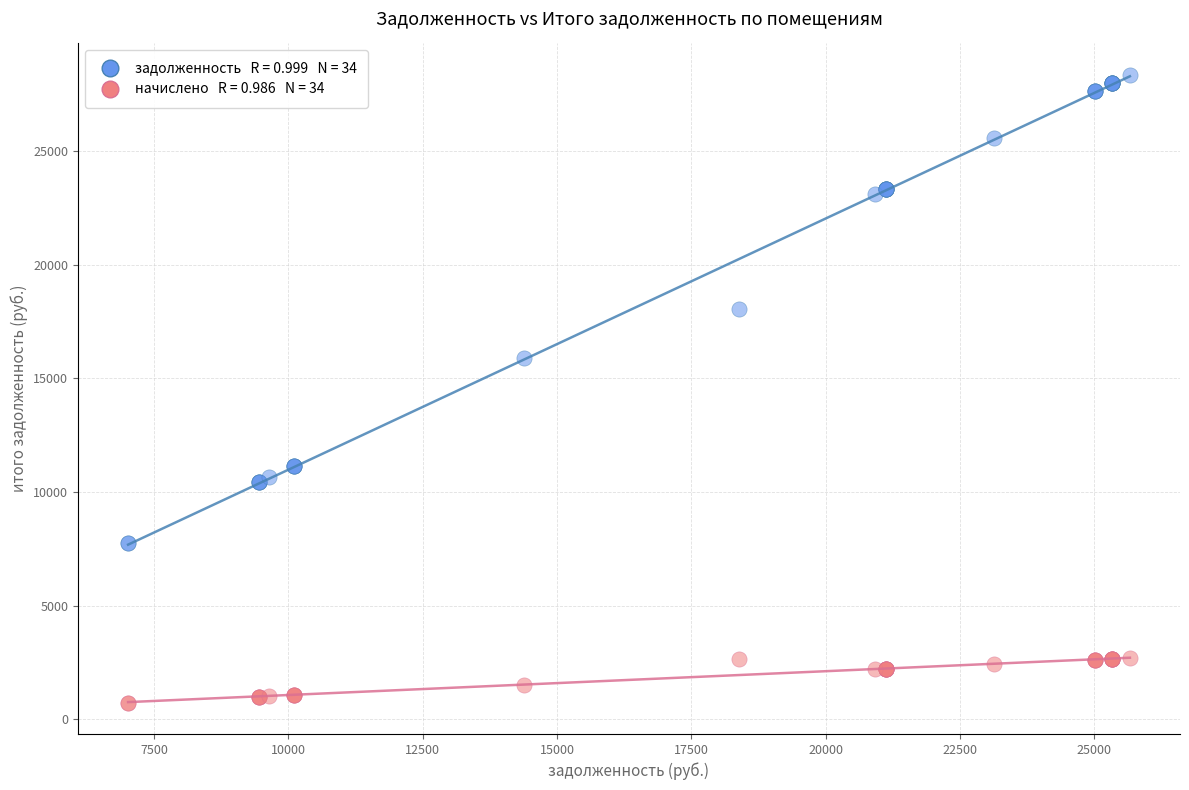

Across all series, what Y value is closest to 14542?

15897.5